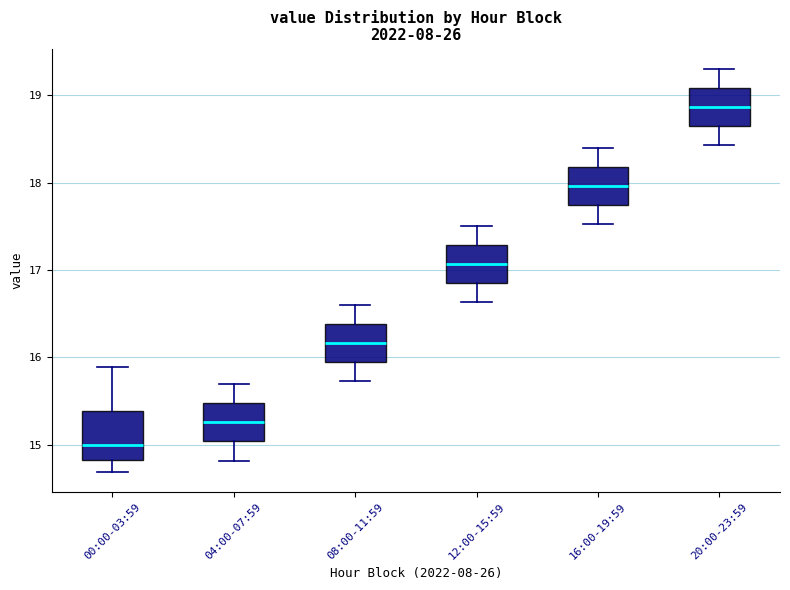

Reading left to right, read every box against the y-axis: the position of its median line, the range the box covers, and the ends of its whiskers. The values are not printed on the chart, so give them approximately, as read against the axis.

00:00-03:59: median 15.0, box 14.8 to 15.4, whiskers 14.7 to 15.9
04:00-07:59: median 15.3, box 15.0 to 15.5, whiskers 14.8 to 15.7
08:00-11:59: median 16.2, box 15.9 to 16.4, whiskers 15.7 to 16.6
12:00-15:59: median 17.1, box 16.8 to 17.3, whiskers 16.6 to 17.5
16:00-19:59: median 18.0, box 17.7 to 18.2, whiskers 17.5 to 18.4
20:00-23:59: median 18.9, box 18.6 to 19.1, whiskers 18.4 to 19.3